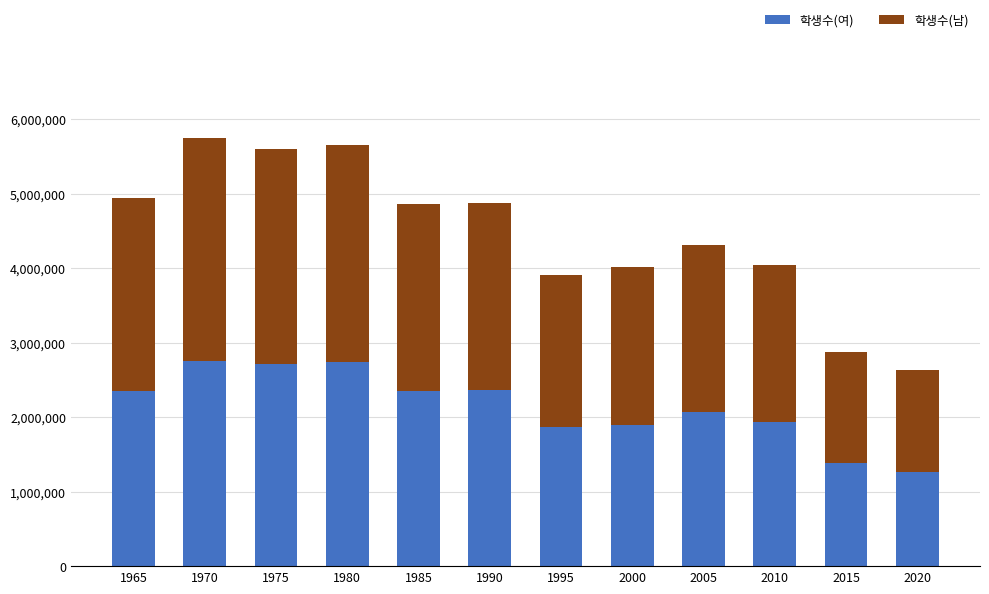

What is the average value of the 학생수(여) series?

2140895